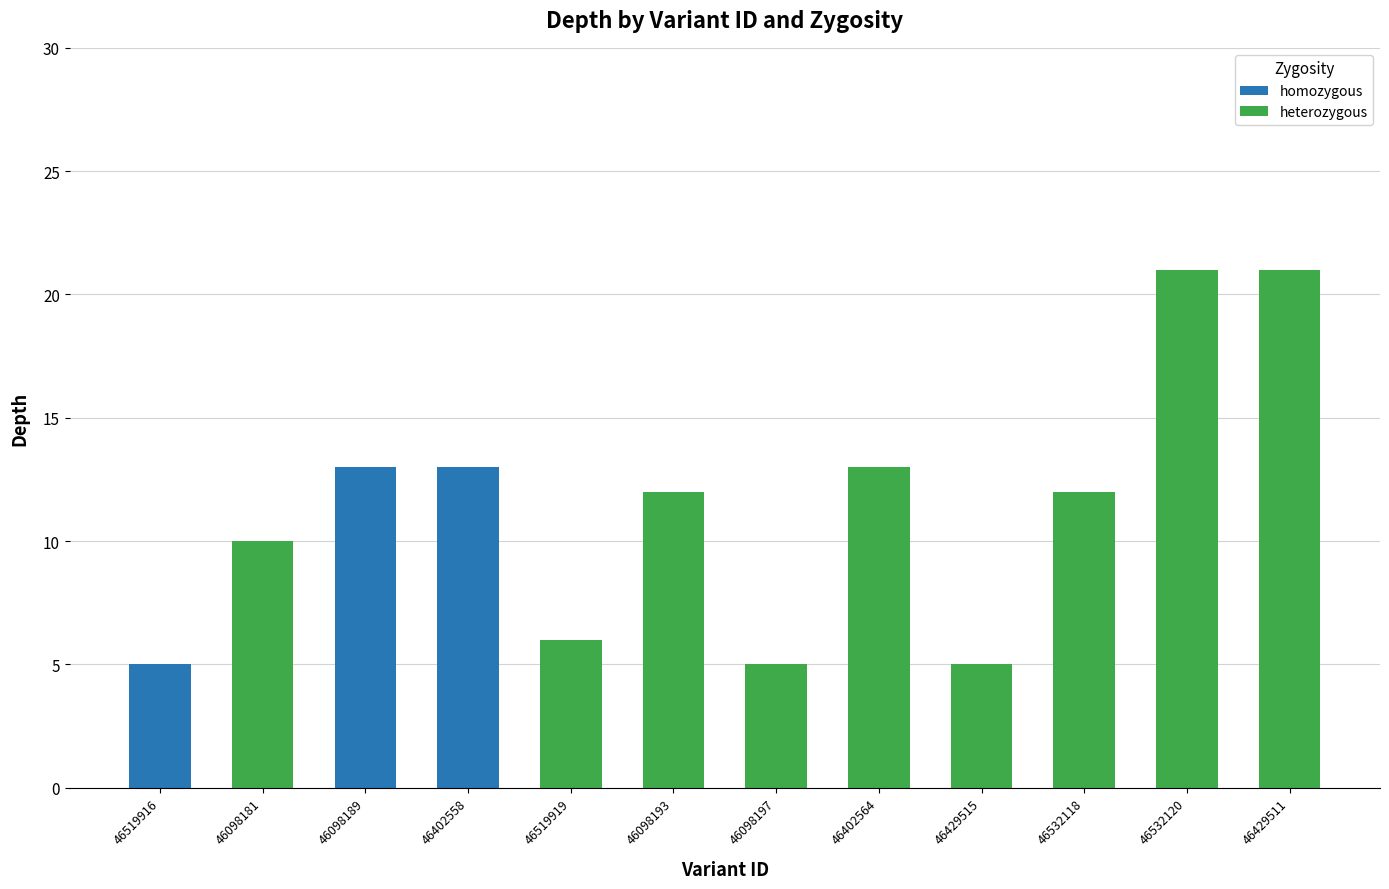

True or false: homozygous has a value of 22 at 46402558.

False